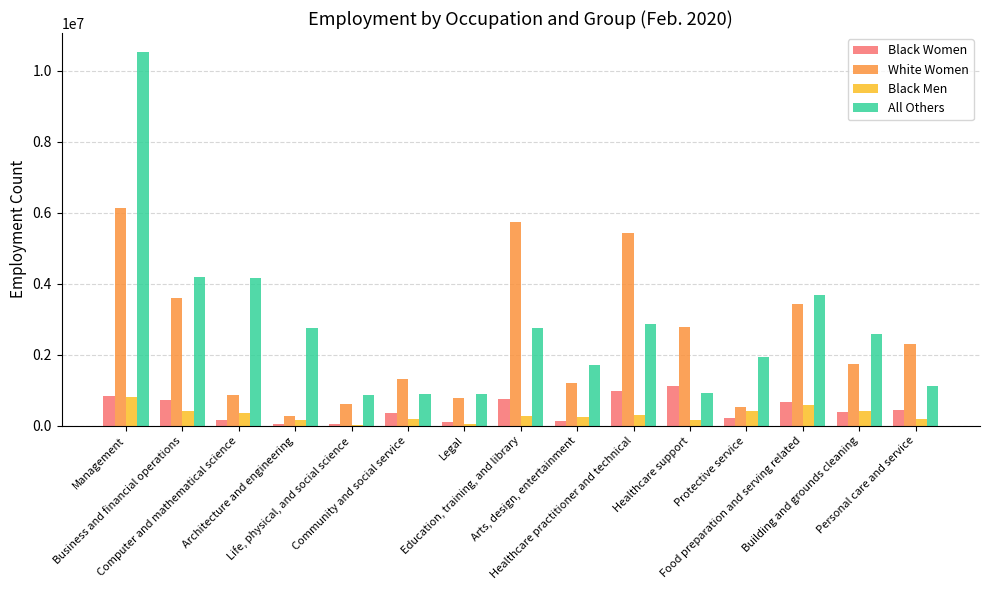

What is the total value across all series at Life, physical, and social science?

1533568